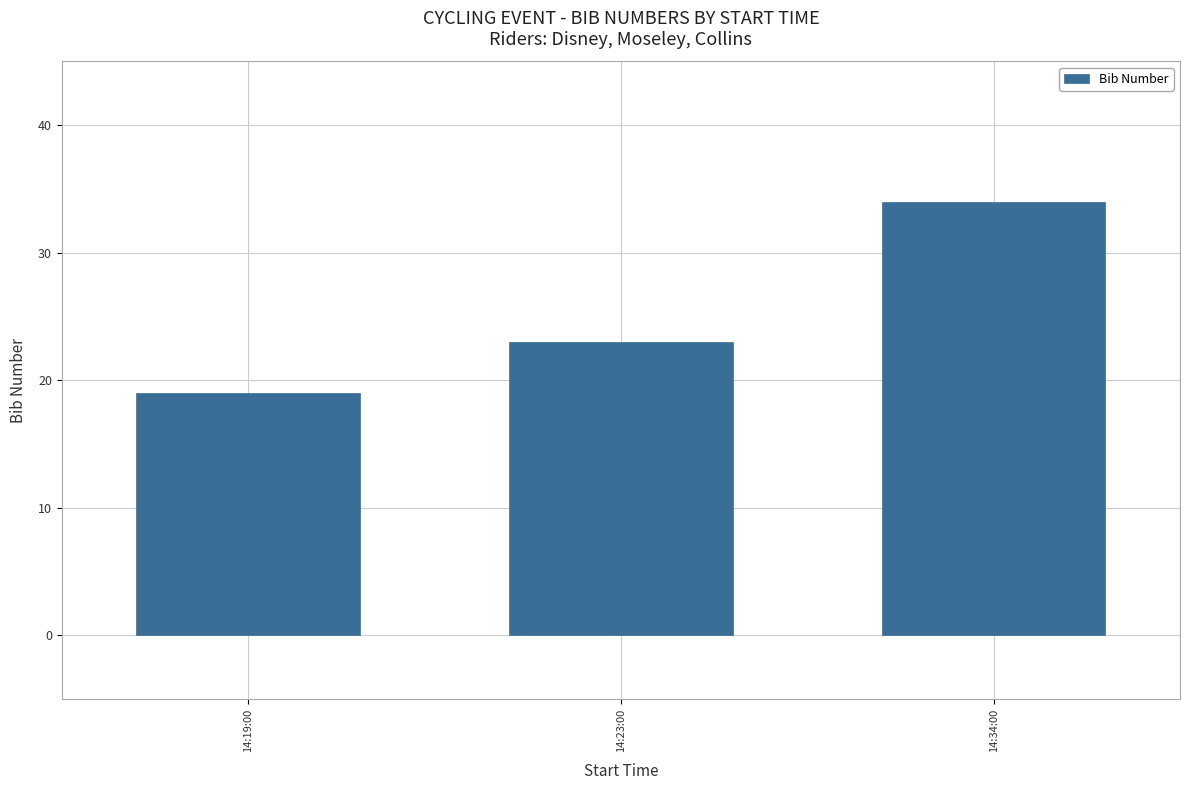

What is the value of the 3rd bar from the left?

34